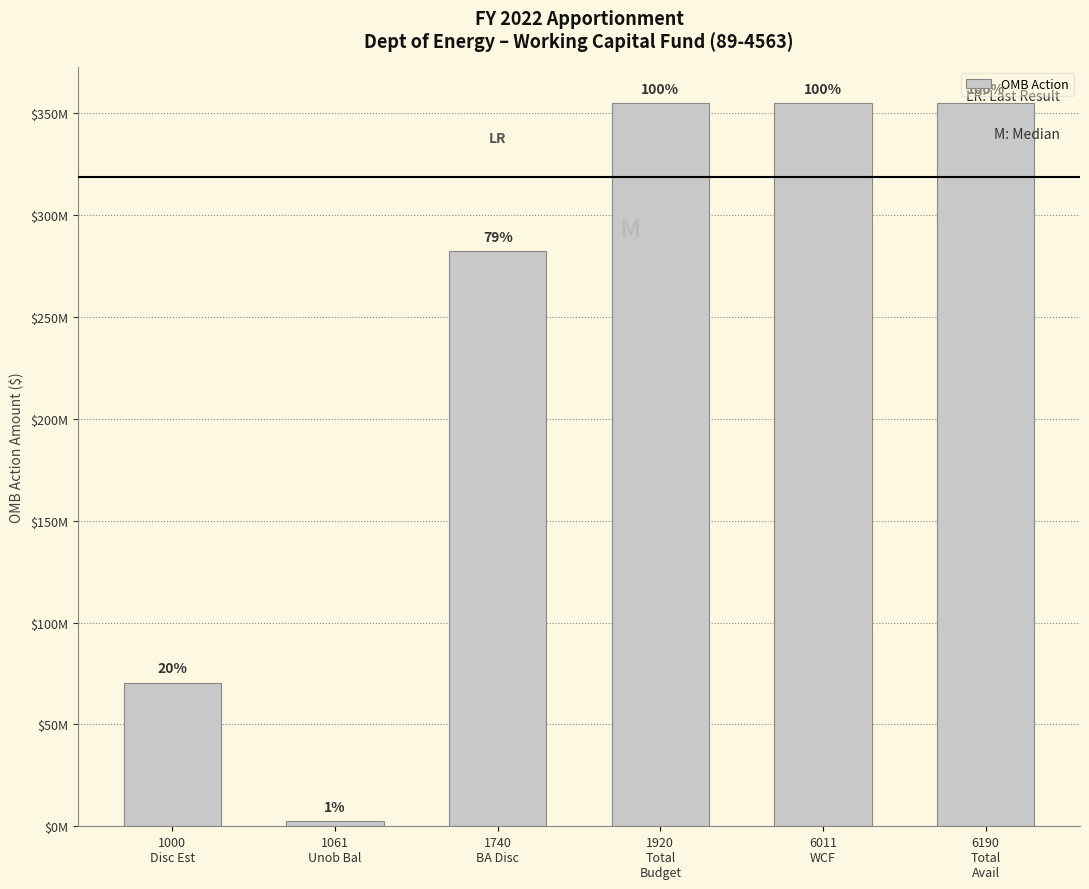

What is the average value?

236821632